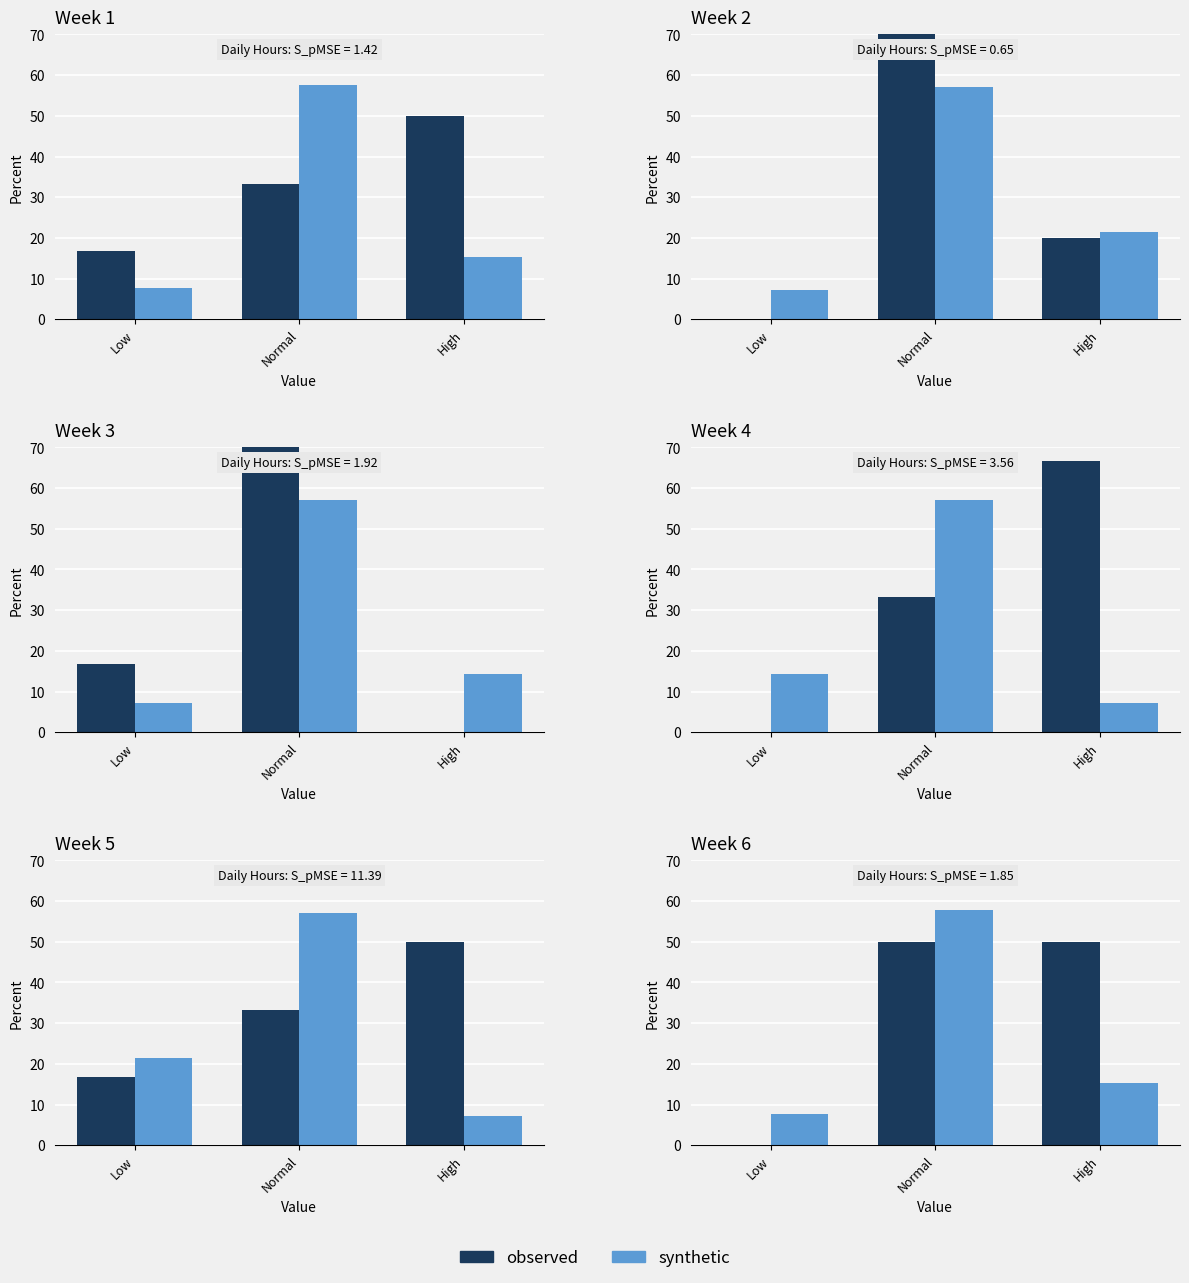

Which series changed the most between Normal and High?

synthetic